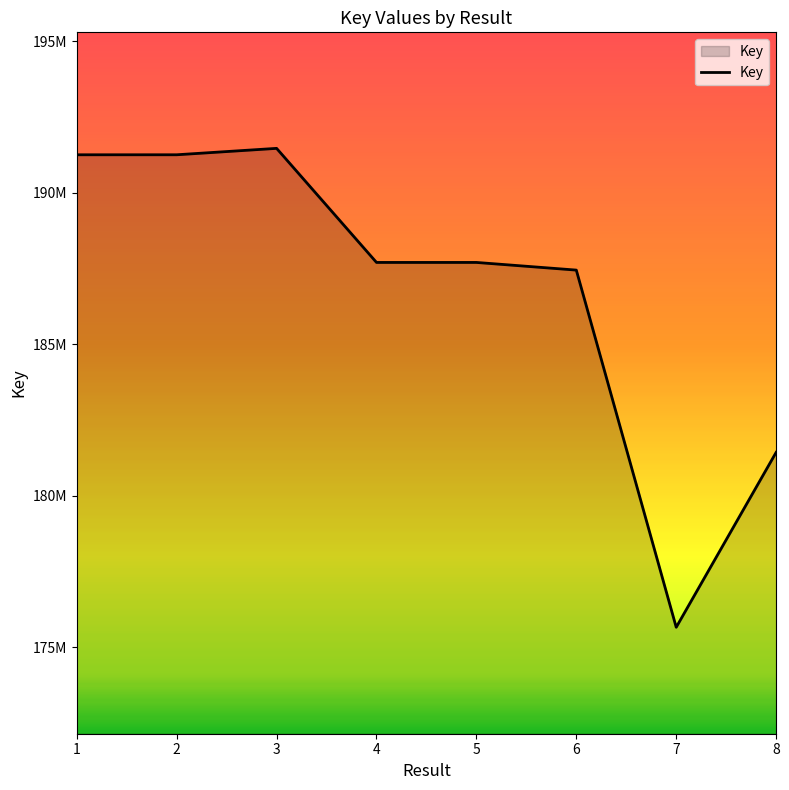

Does the chart display data point markers on the line(s)?

No